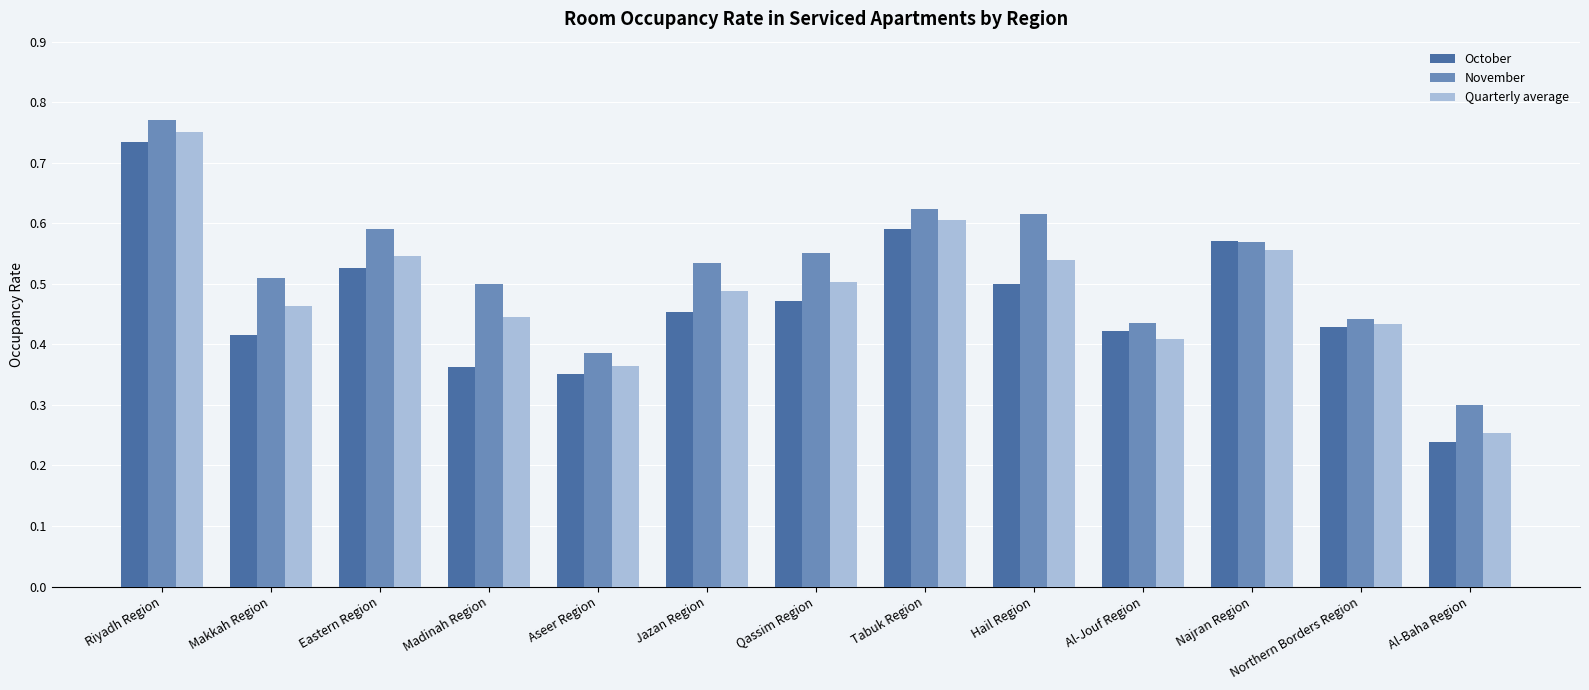

True or false: October has a value of 1.0 at Najran Region.

False